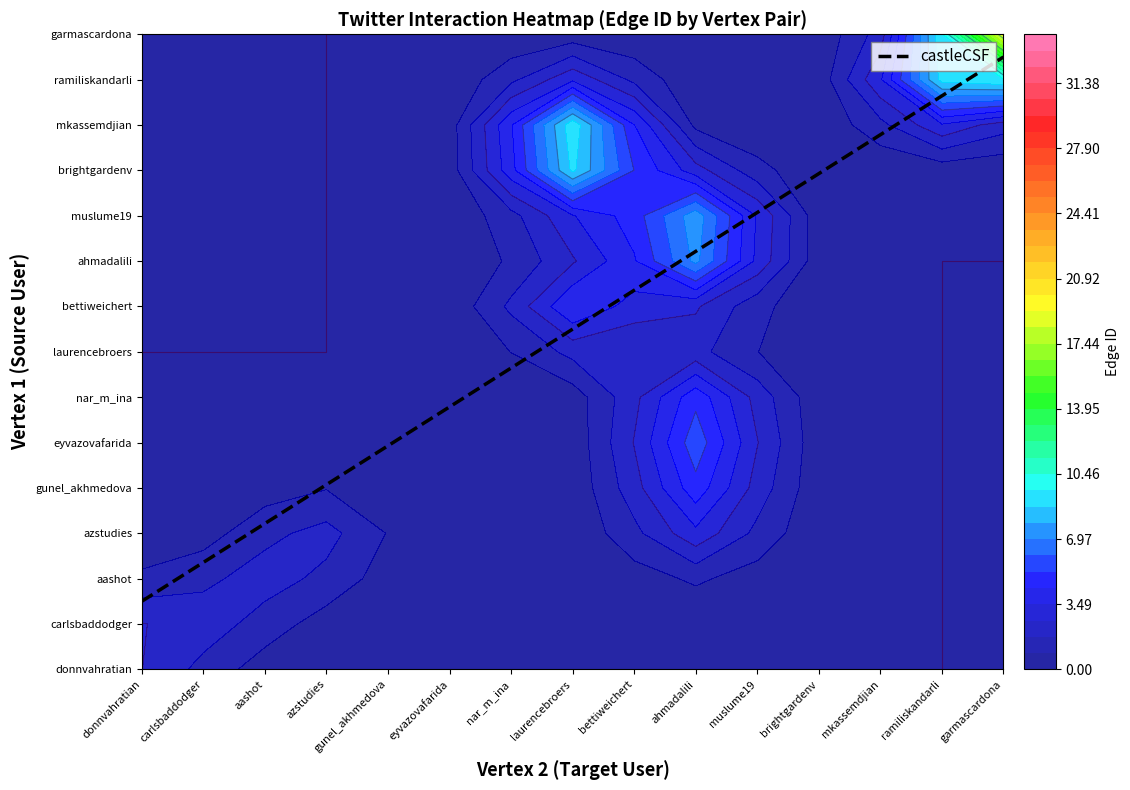

Where is donnvahratian nearest to the value 1?

carlsbaddodger